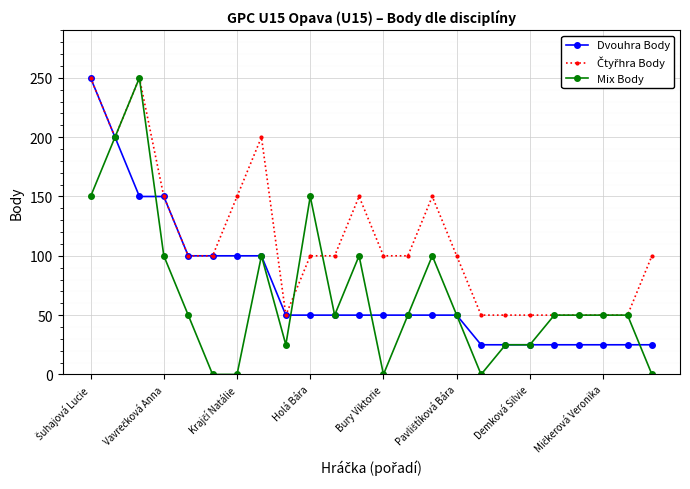

Which series has the widest spread of values?

Mix Body